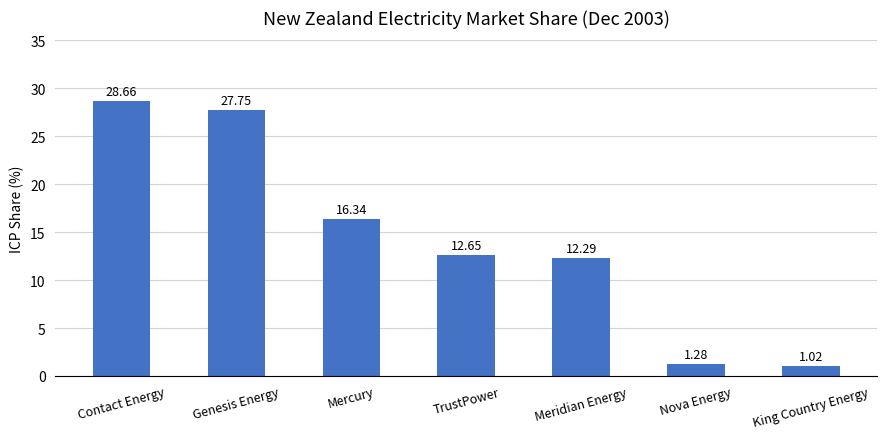

What is the greatest value displayed?

28.7